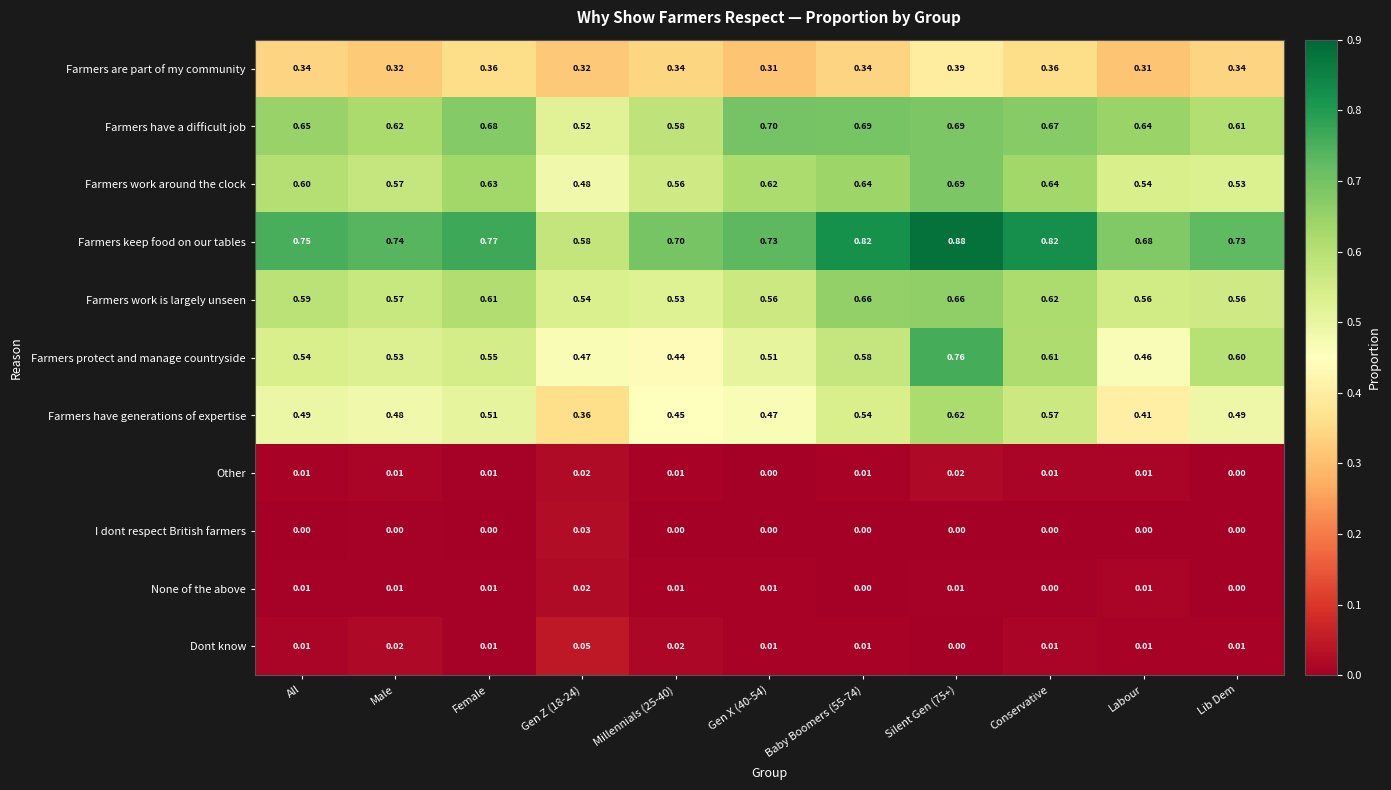

At how many categories does at least one series exceed 0?

11